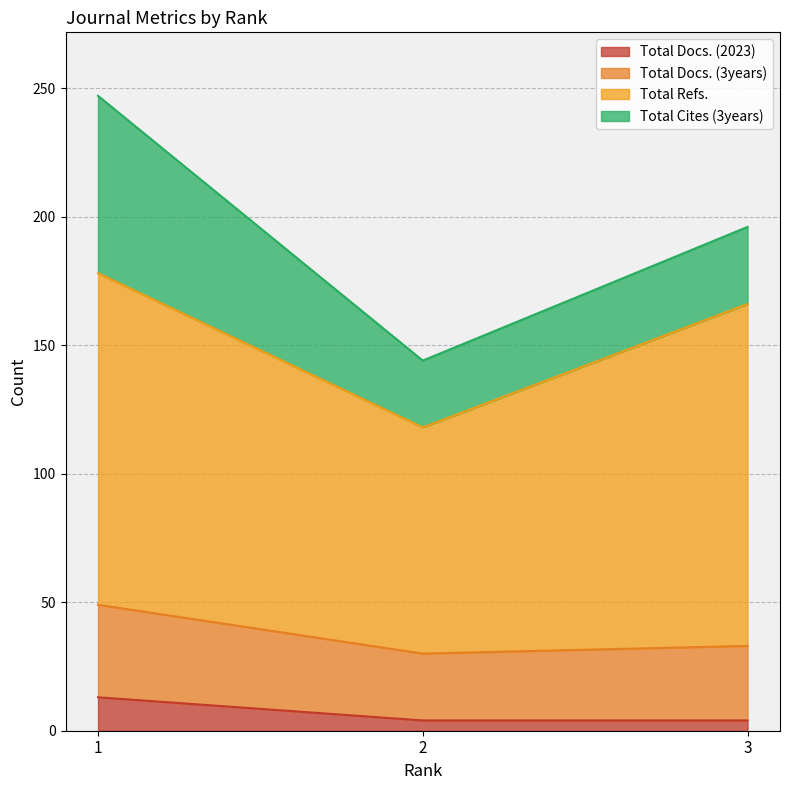

The Total Docs. (2023) series shows 6 at 2. True or false?

False